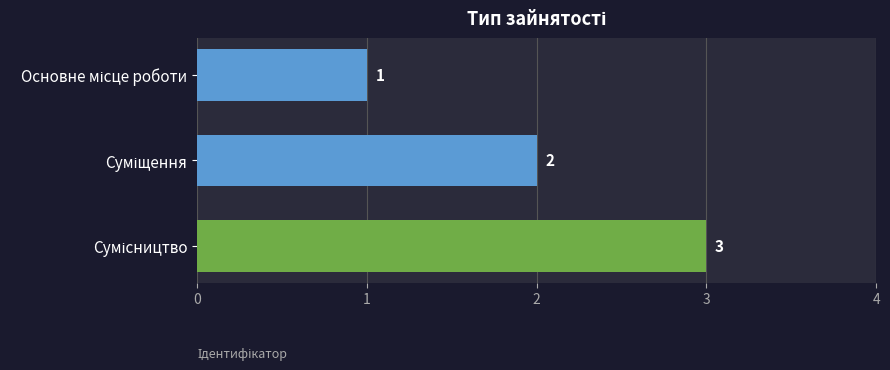

What is the greatest value displayed?

3